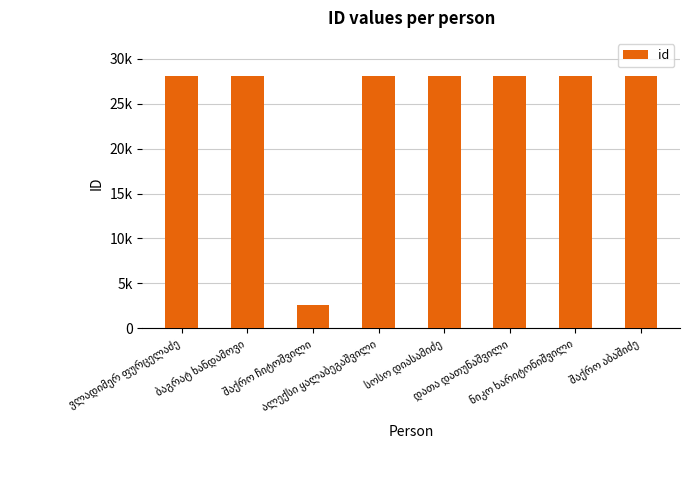

What is the difference between the maximum and minimum values?

25491